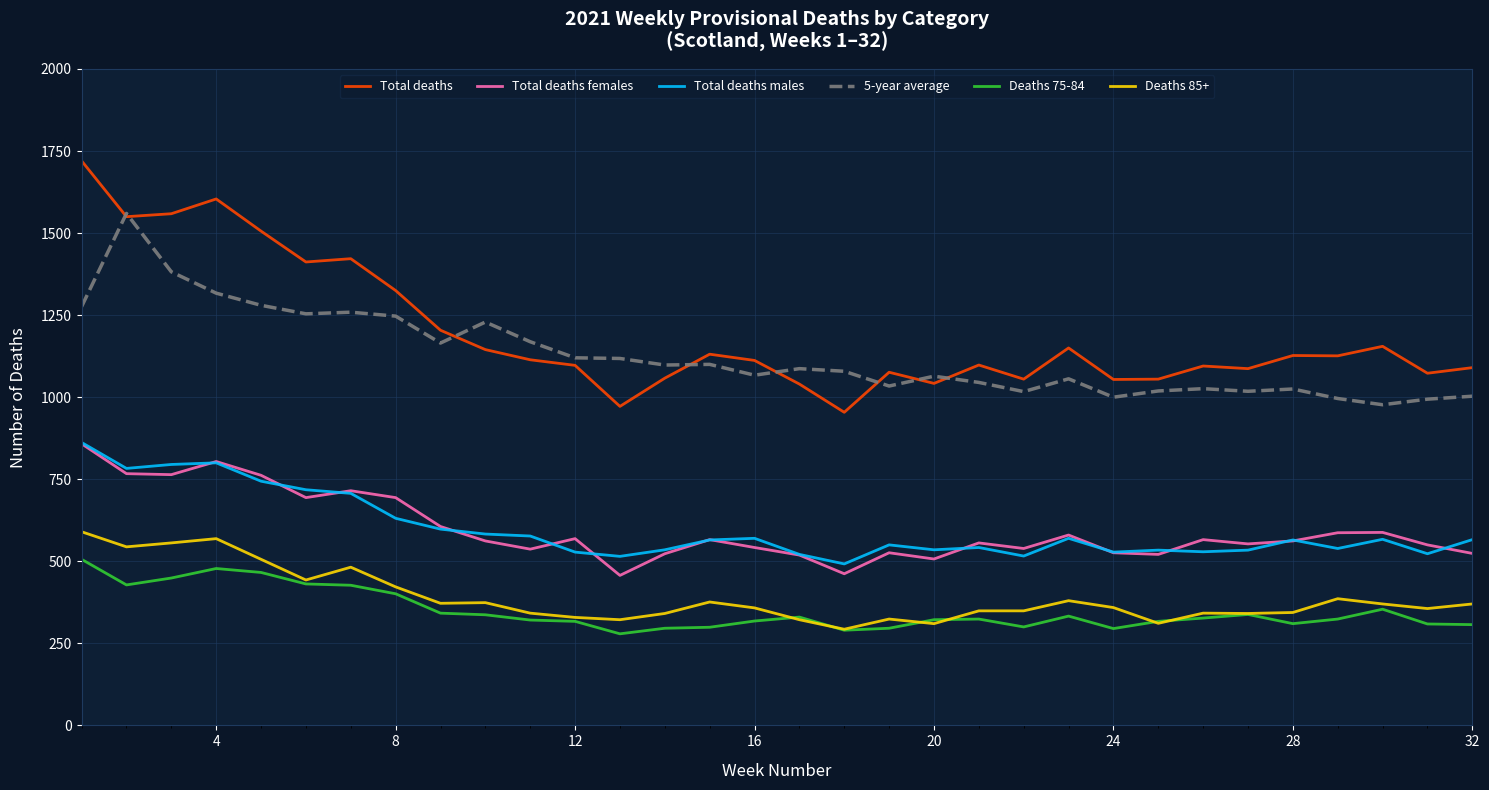

What is the greatest value displayed?

1720